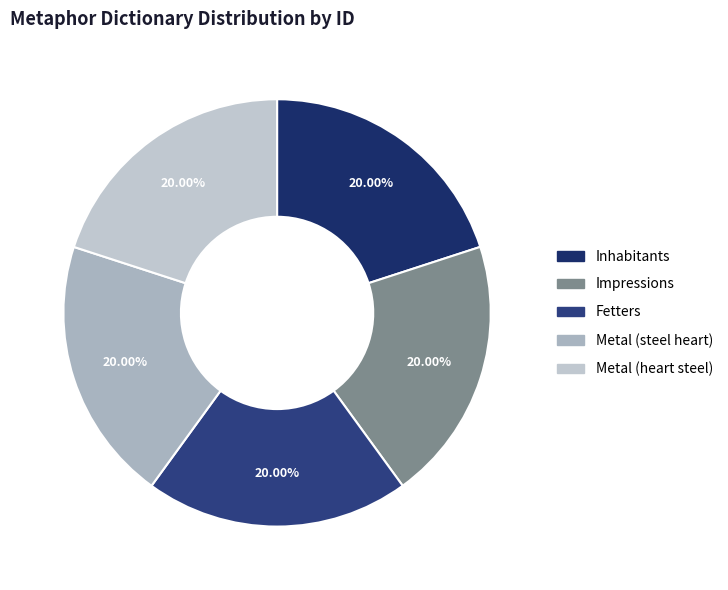

Is Inhabitants the majority of the pie?

No